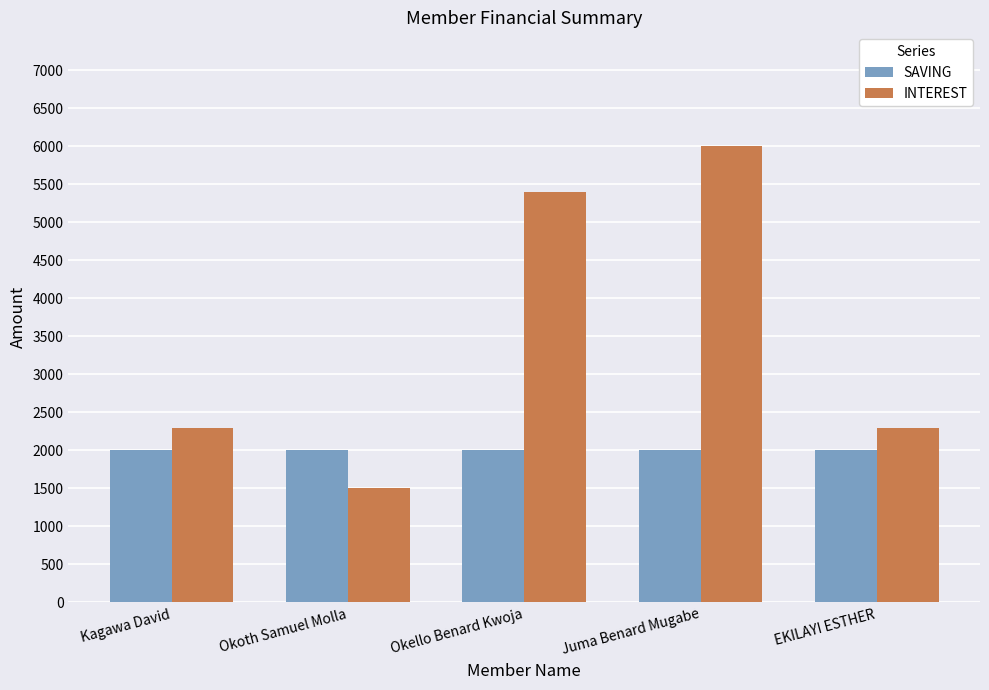

The INTEREST series shows 3388 at Juma Benard Mugabe. True or false?

False